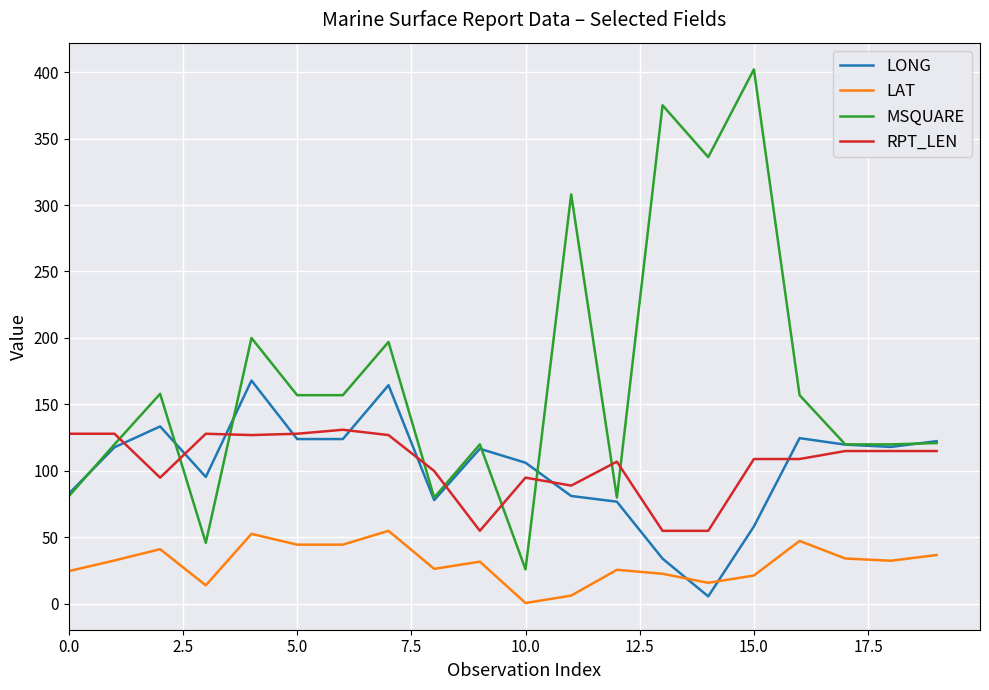

What is the greatest value displayed?

402.0